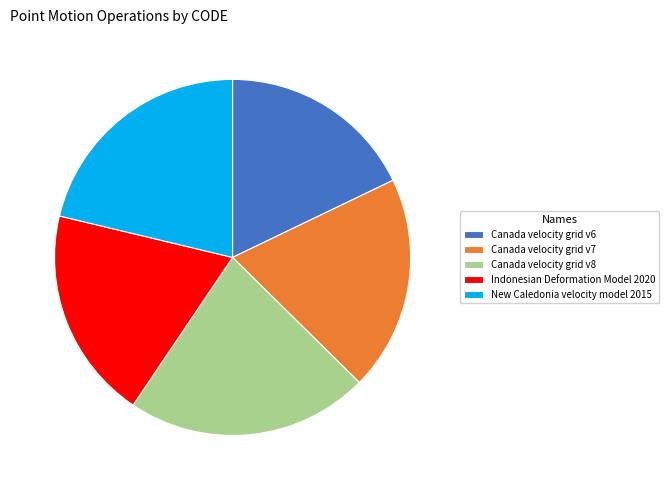

Approximately how many times larger is the value at 22.0% (10707) compared to 19.3% (9375)?

1.1